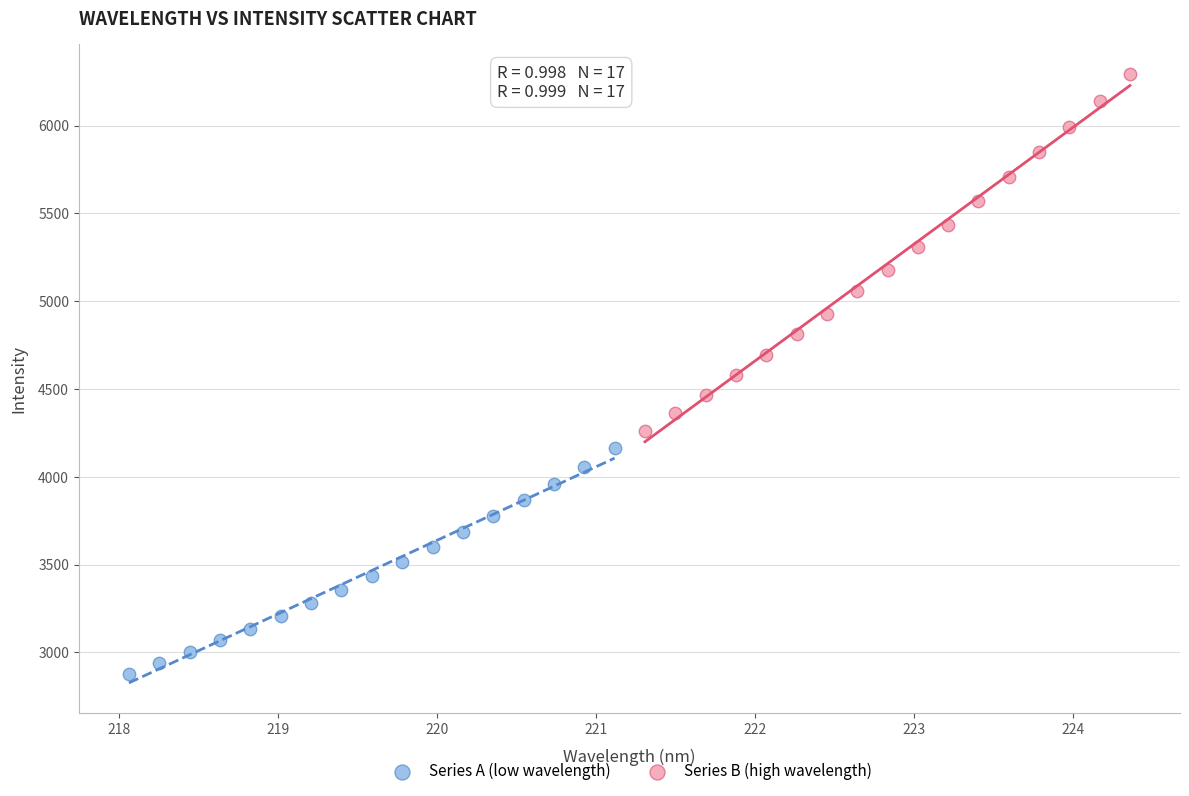

Which series contains the lowest Y value?

Series A (low wavelength)